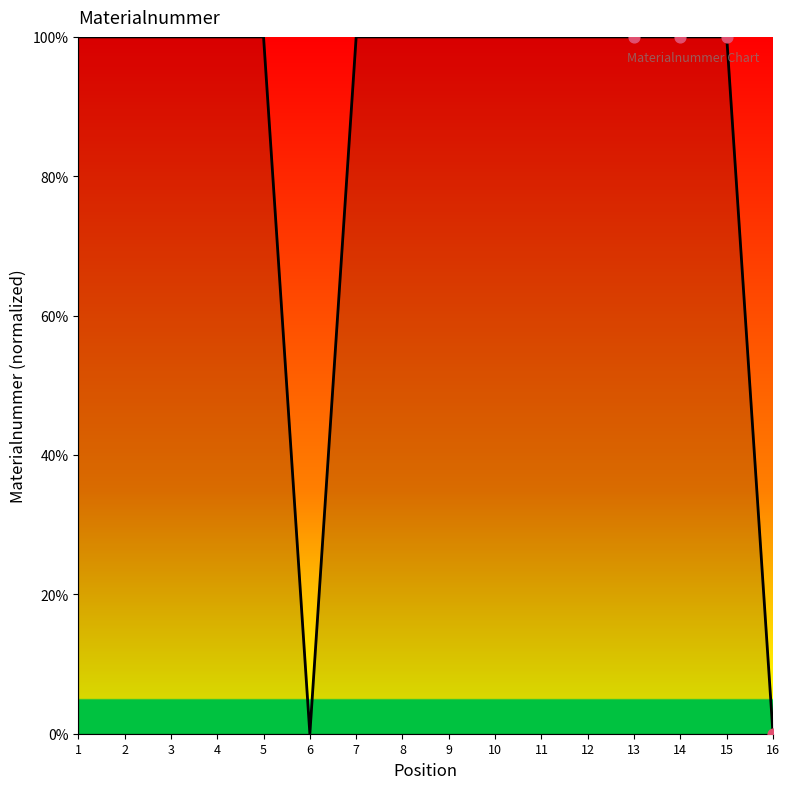

What is the ratio of the value at 9 to the value at 4?

1.0